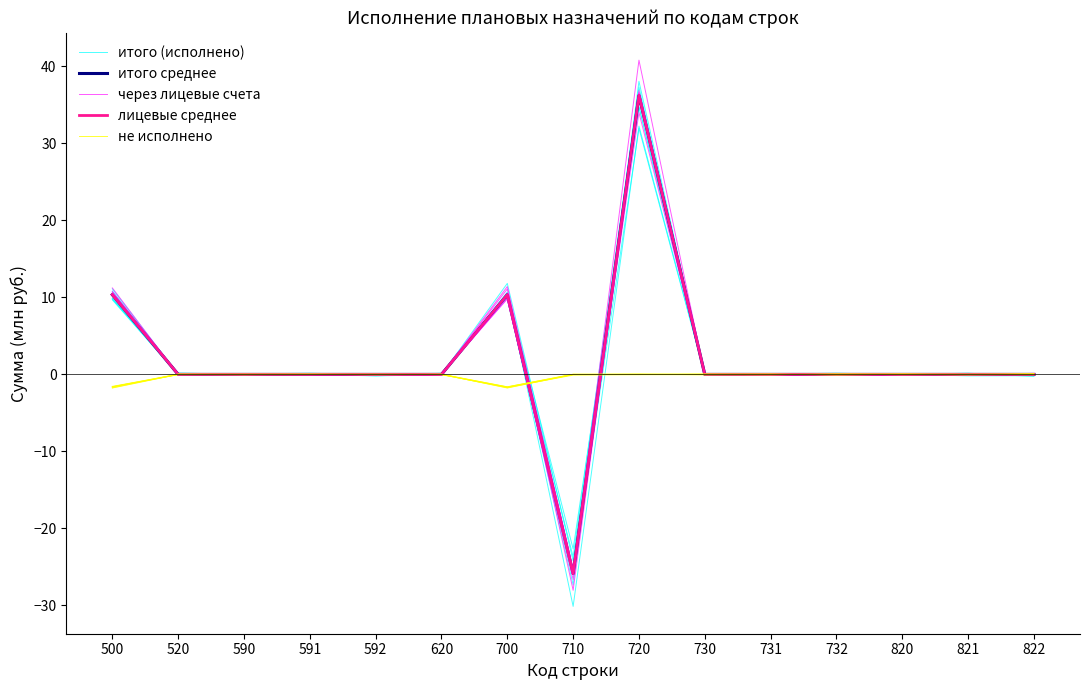

At which category does итого (исполнено) reach its first local peak?

591